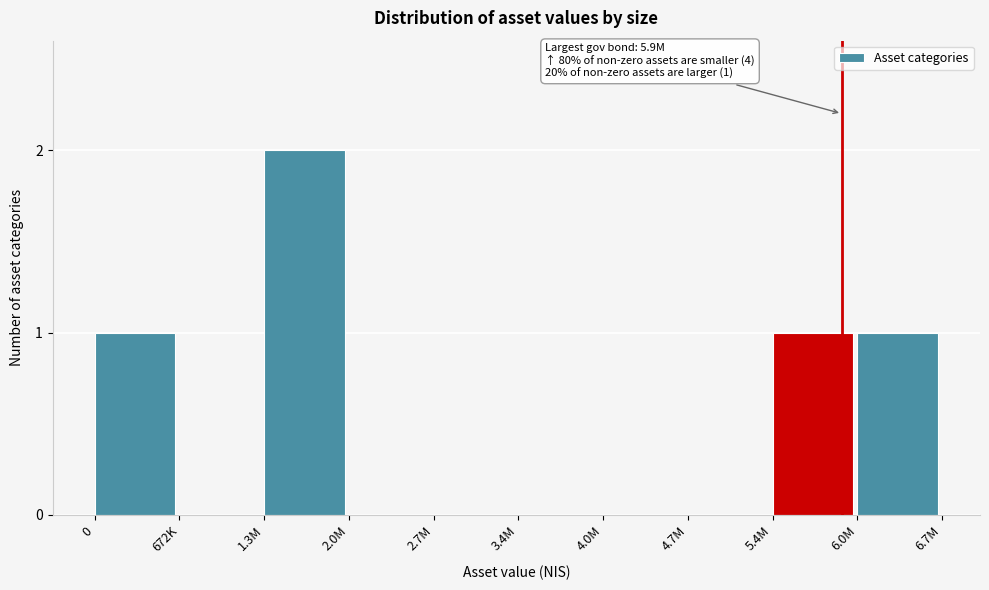

Reading right to left, transcribe all the data shown in this chart.

6.0M=1	5.4M=1	4.7M=0	4.0M=0	3.4M=0	2.7M=0	2.0M=0	1.3M=2	672K=0	0=1